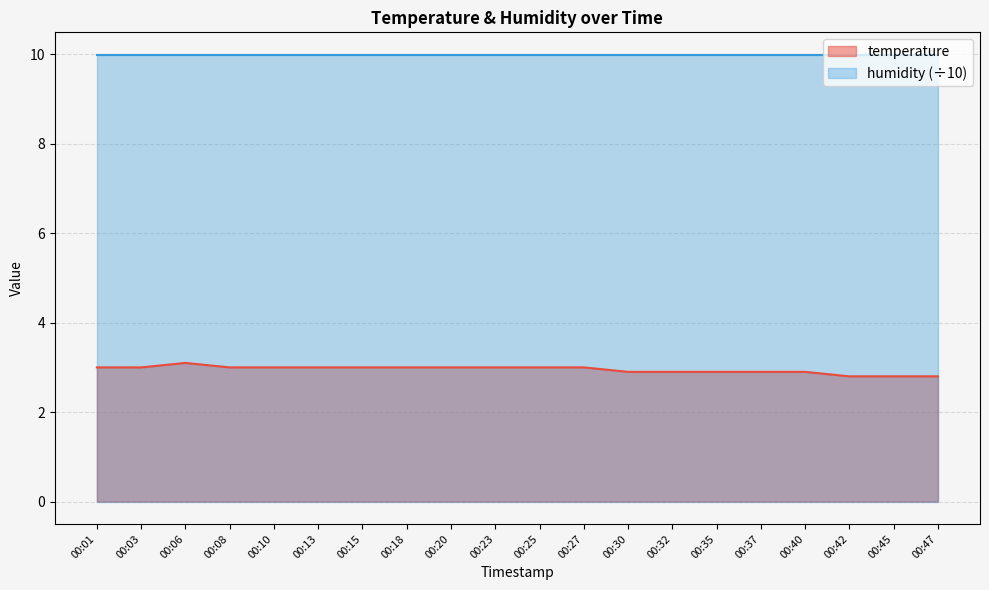

Reading left to right, extract all data points from this chart.

00:01=3.0	00:03=3.0	00:06=3.1	00:08=3.0	00:10=3.0	00:13=3.0	00:15=3.0	00:18=3.0	00:20=3.0	00:23=3.0	00:25=3.0	00:27=3.0	00:30=2.9	00:32=2.9	00:35=2.9	00:37=2.9	00:40=2.9	00:42=2.8	00:45=2.8	00:47=2.8